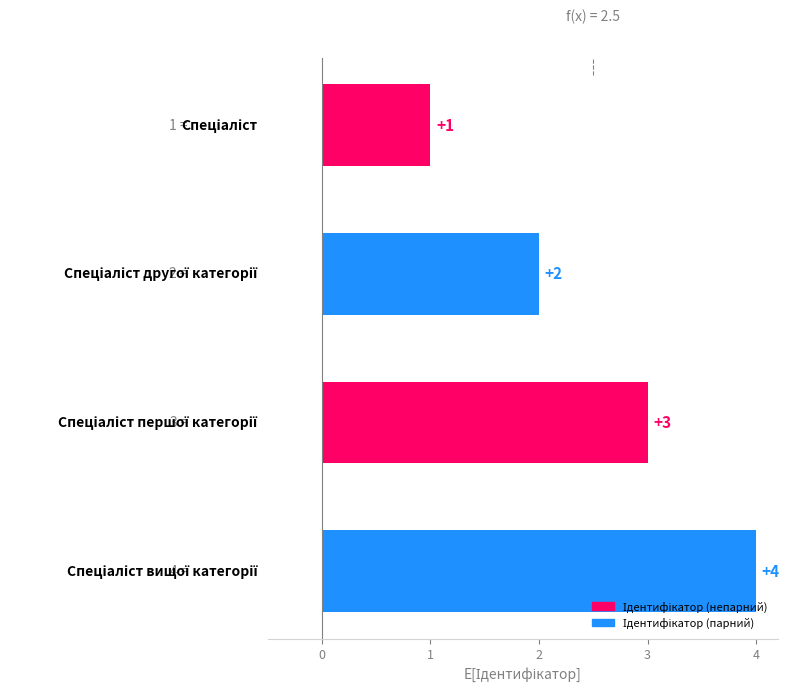

What is the value of the 3rd bar from the top?

3